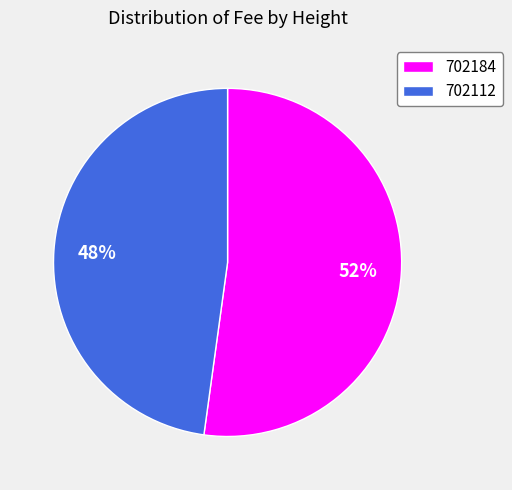

The 702112 slice represents 54% of the pie. True or false?

False